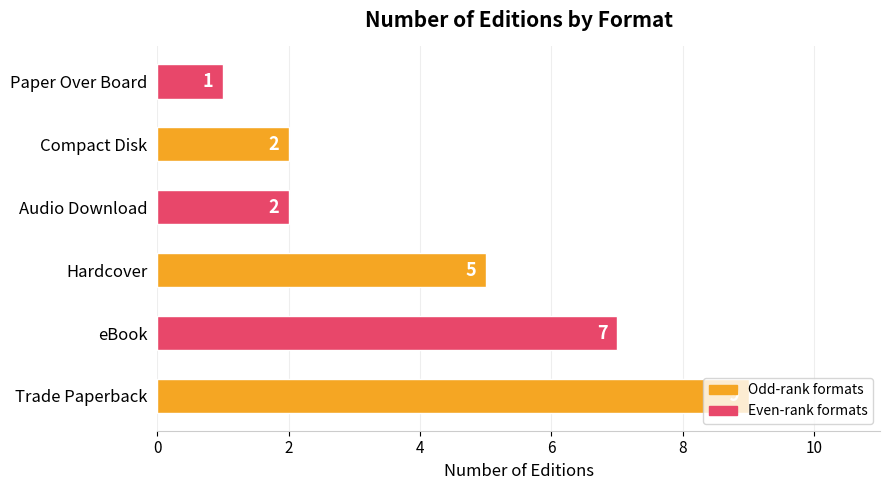

What is the minimum value shown in the chart?

1